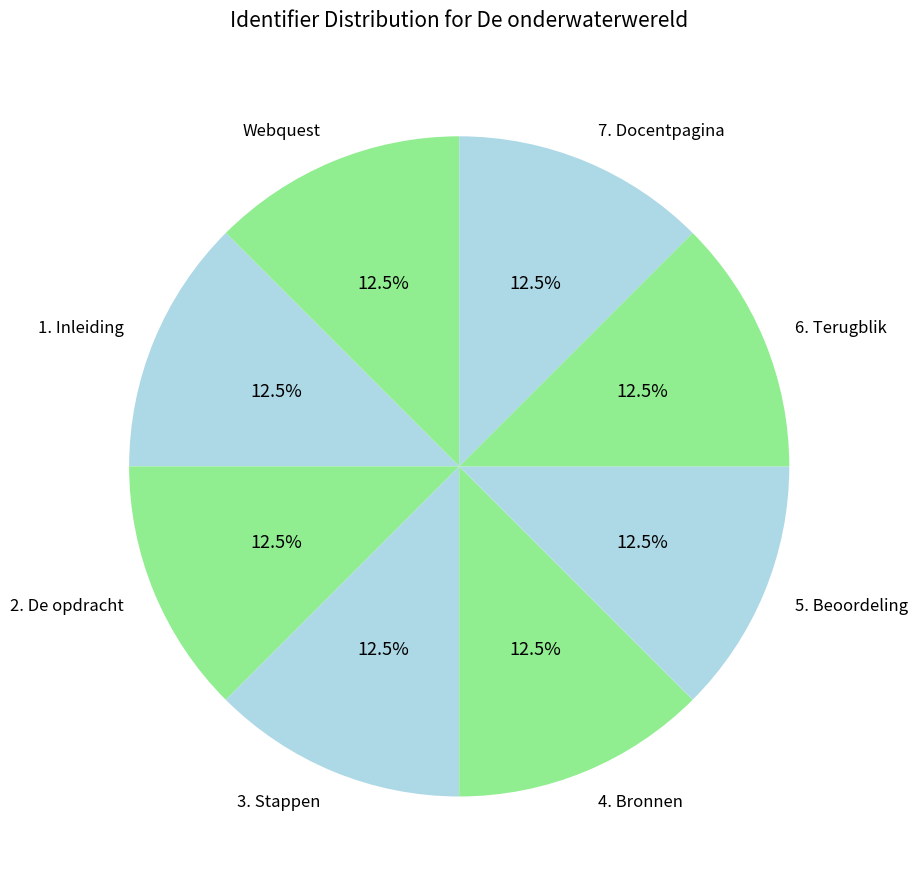

What is the ratio of the value at 3. Stappen to the value at 6. Terugblik?

1.0